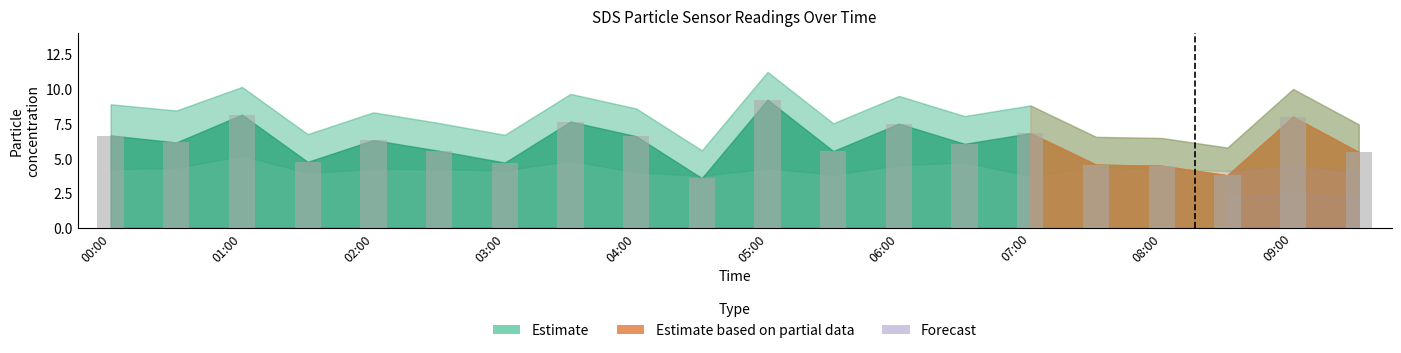

What is the sum of all values?

121.5